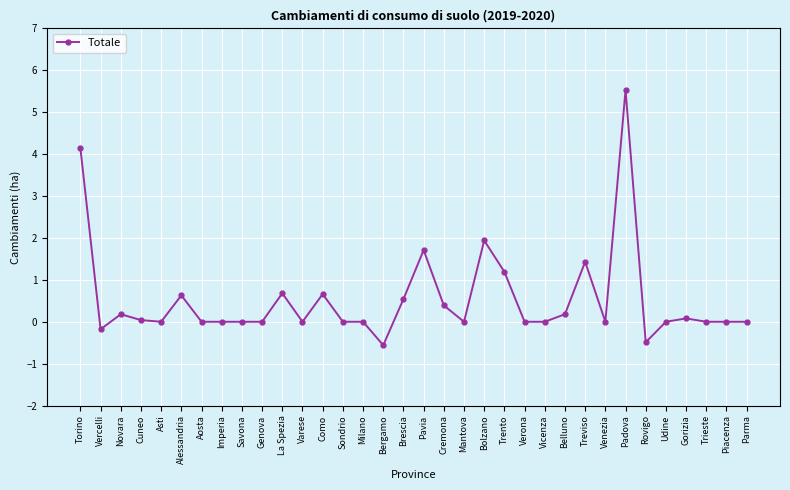

What is the label of the 16th point from the right?

Cremona